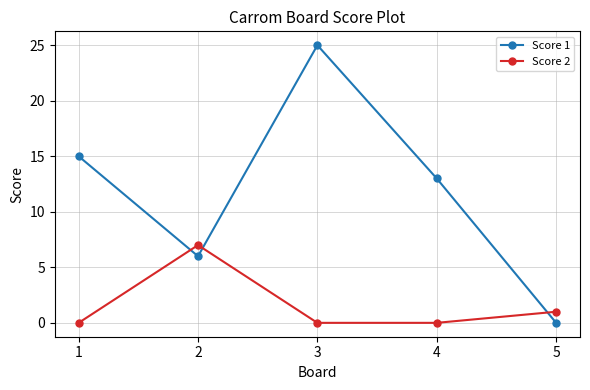

Reading left to right, extract all data points from this chart.

Score 1: 15	6	25	13	0
Score 2: 0	7	0	0	1